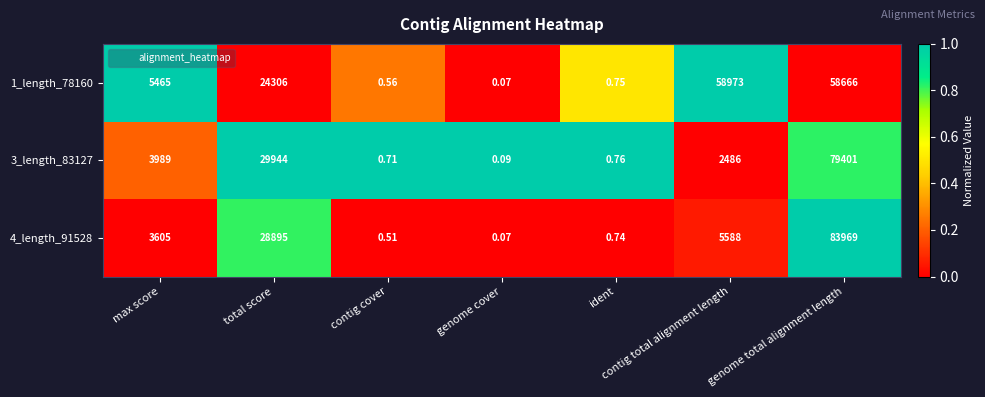

At which label does 3_length_83127 first exceed 2486?

max score